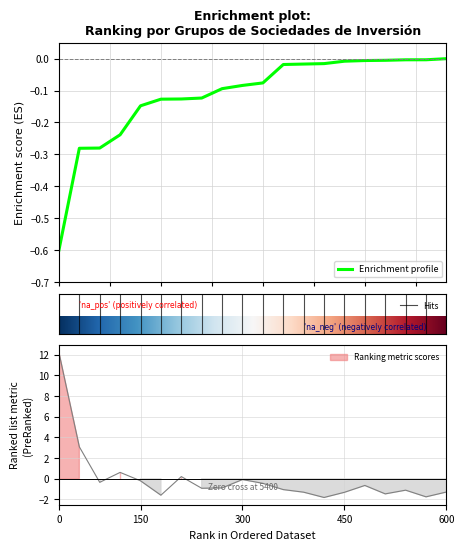

How many positive values does the ACCIONISTAS series have?

4